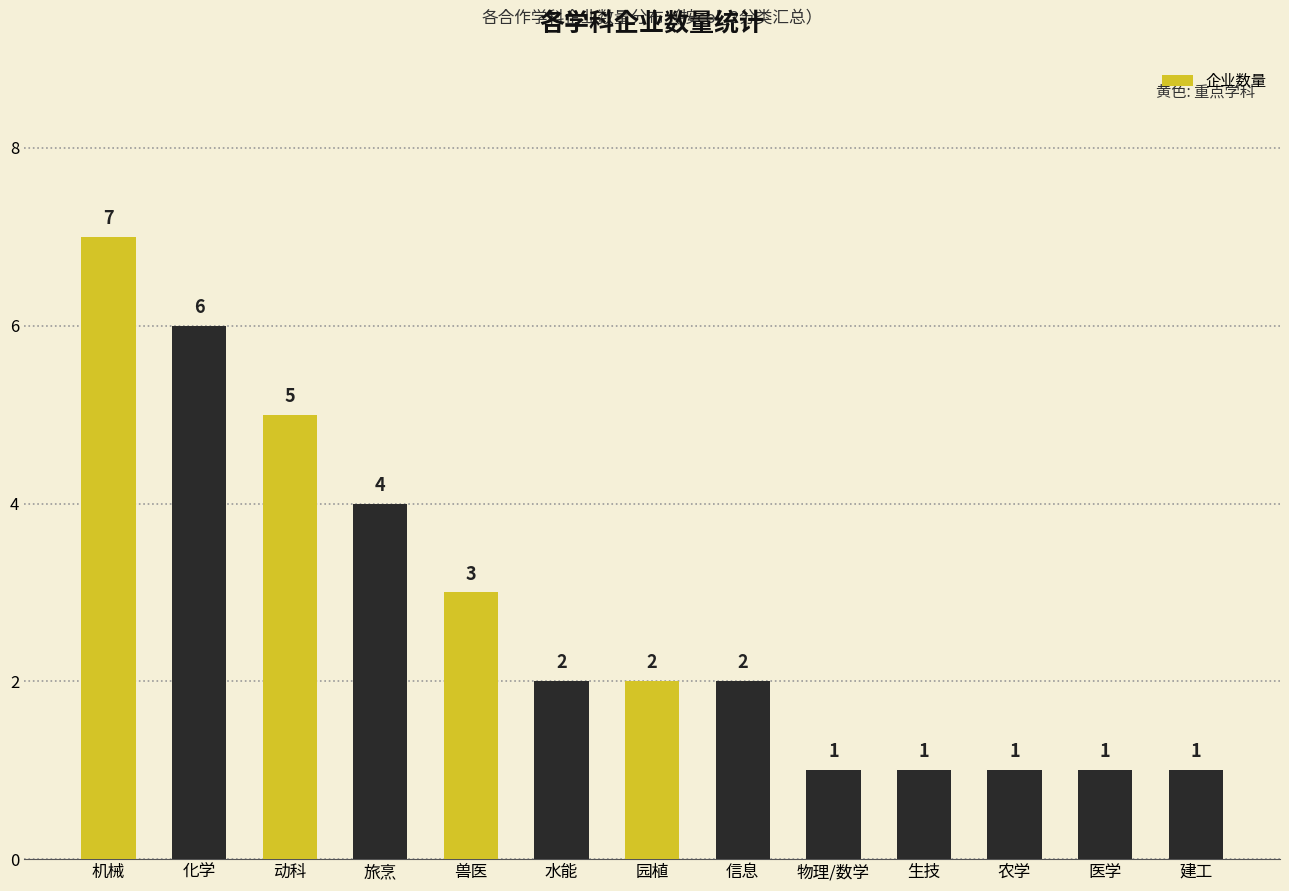

Reading left to right, transcribe all the data shown in this chart.

7	6	5	4	3	2	2	2	1	1	1	1	1